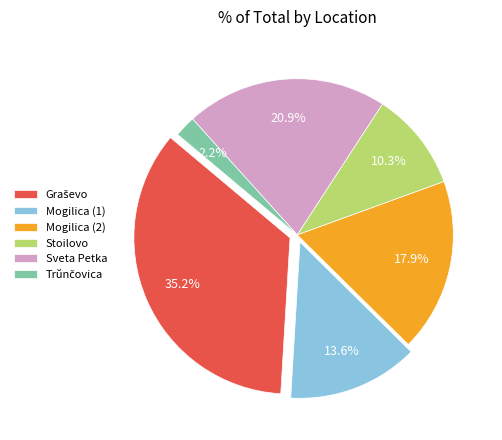

What portion of the pie excludes Sveta Petka?

79.1%